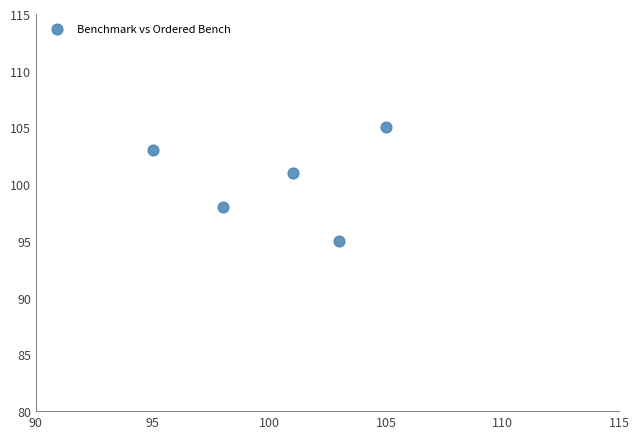

What Y value in the scatter plot is closest to 100?

101